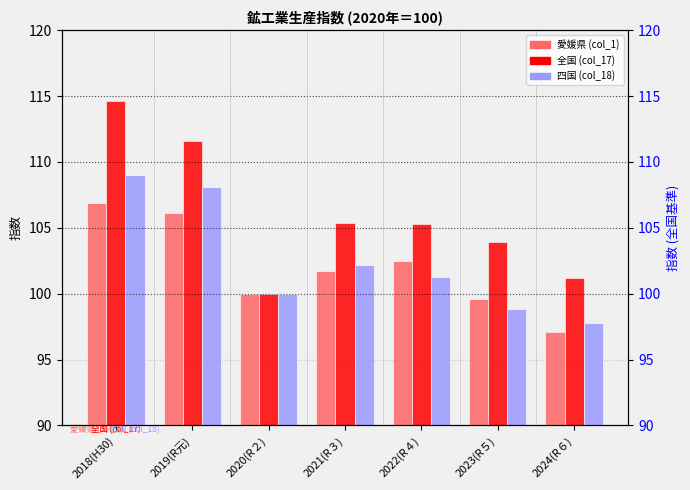

What is the sum of the 愛媛県 (col_1) values at 2018(H30) and 2019(R元)?

213.0